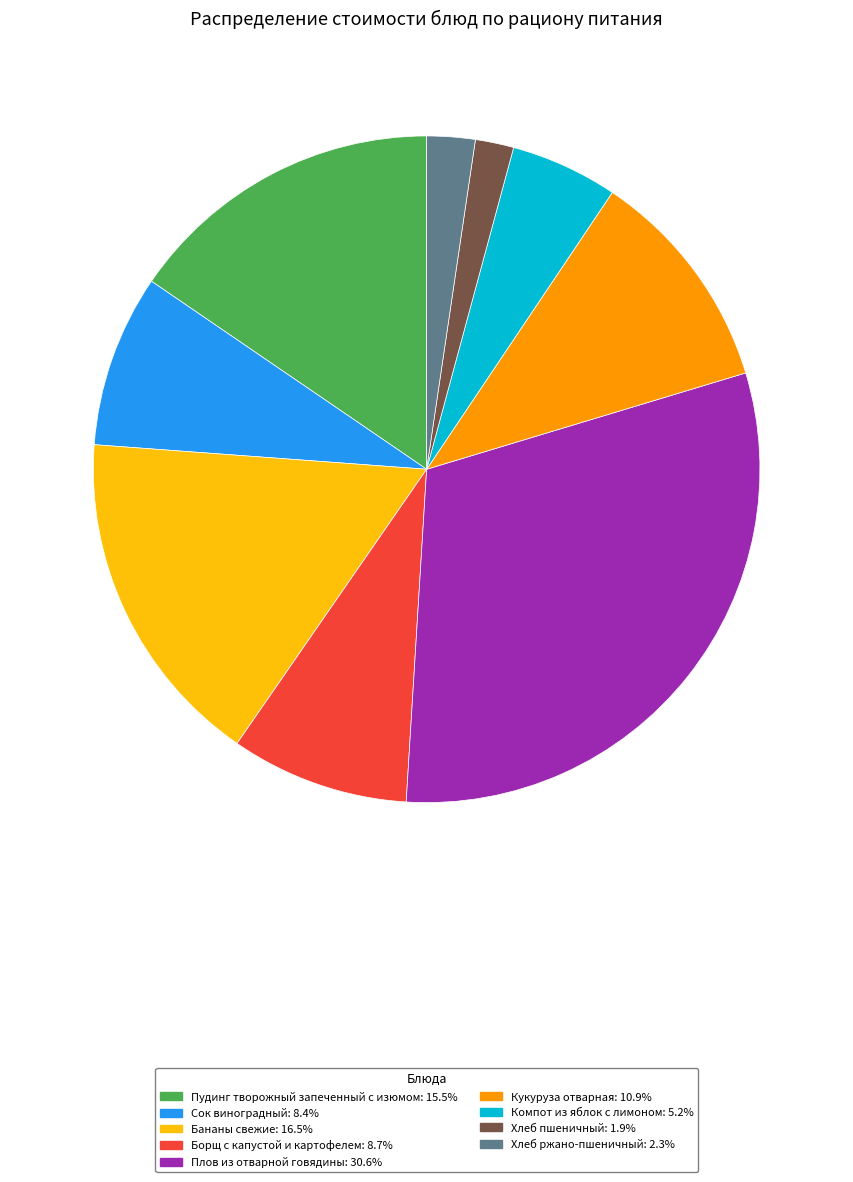

Is there any slice that represents more than half of the pie?

No